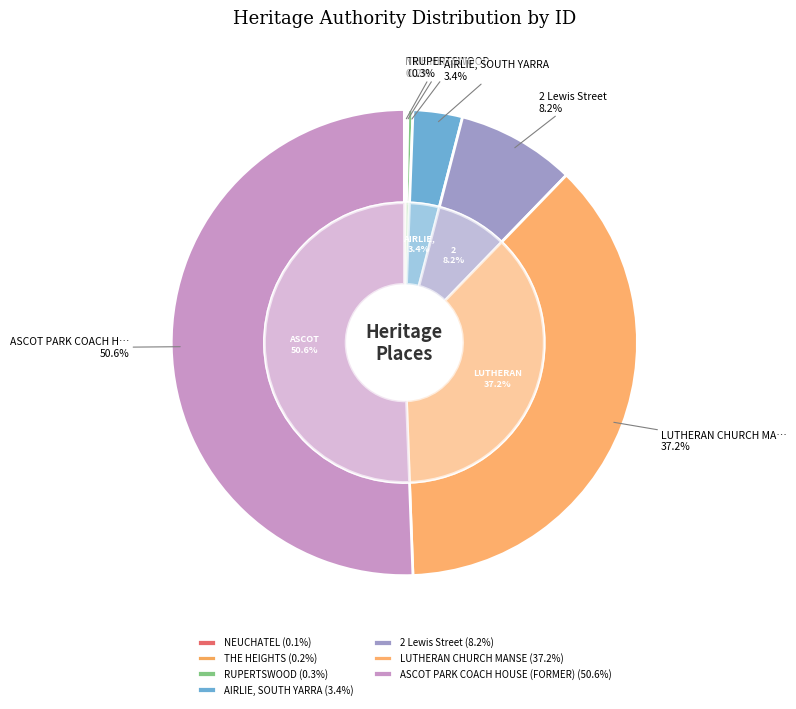

What is the majority slice?

ASCOT PARK COACH HOUSE (FORMER)